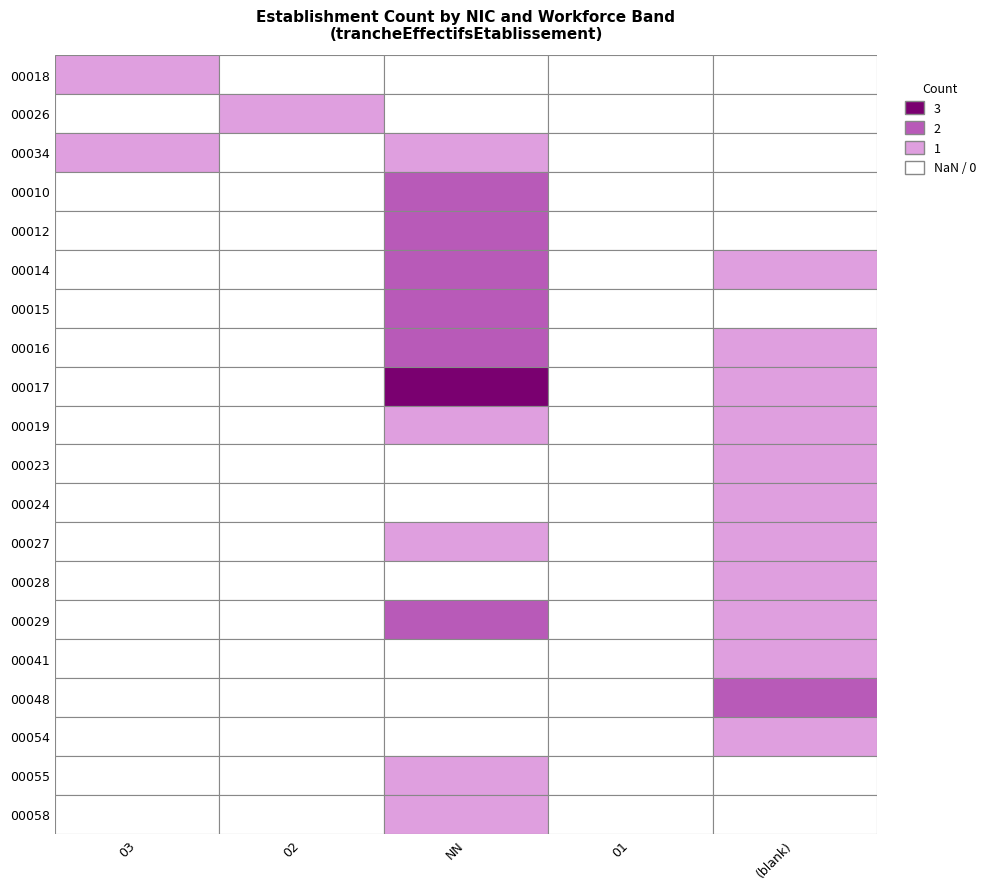

What is the difference between the highest and lowest values at 02?

1